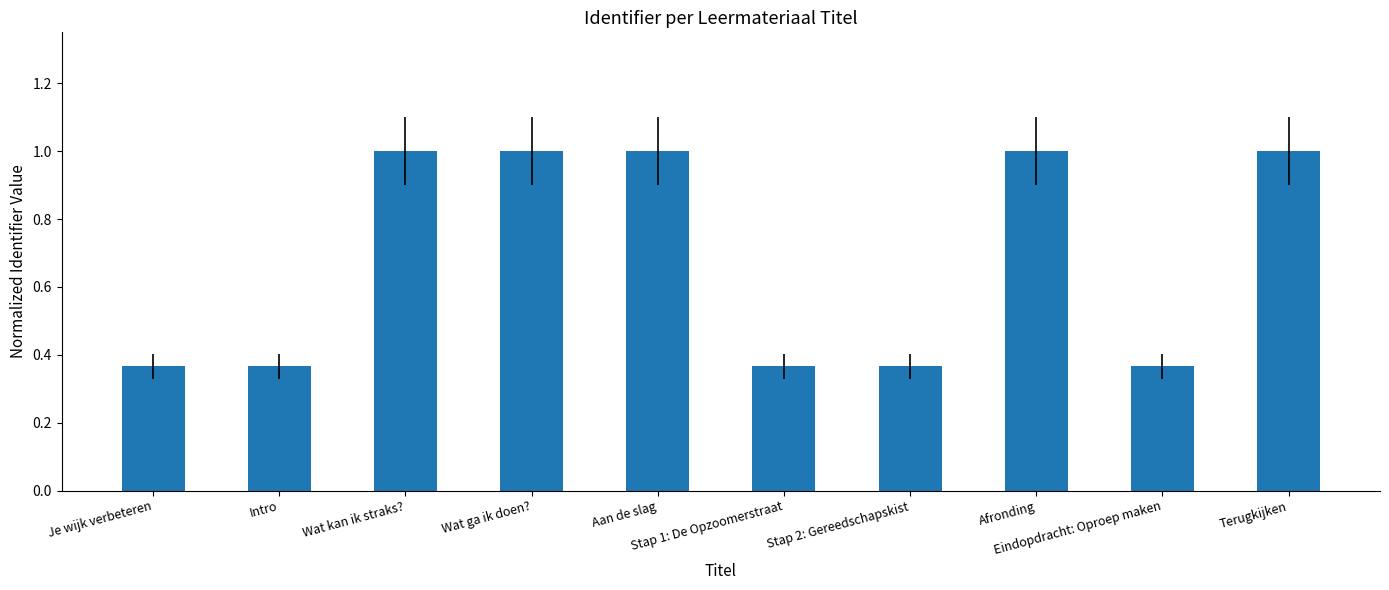

What is the value of the 3rd bar from the left?

1.0